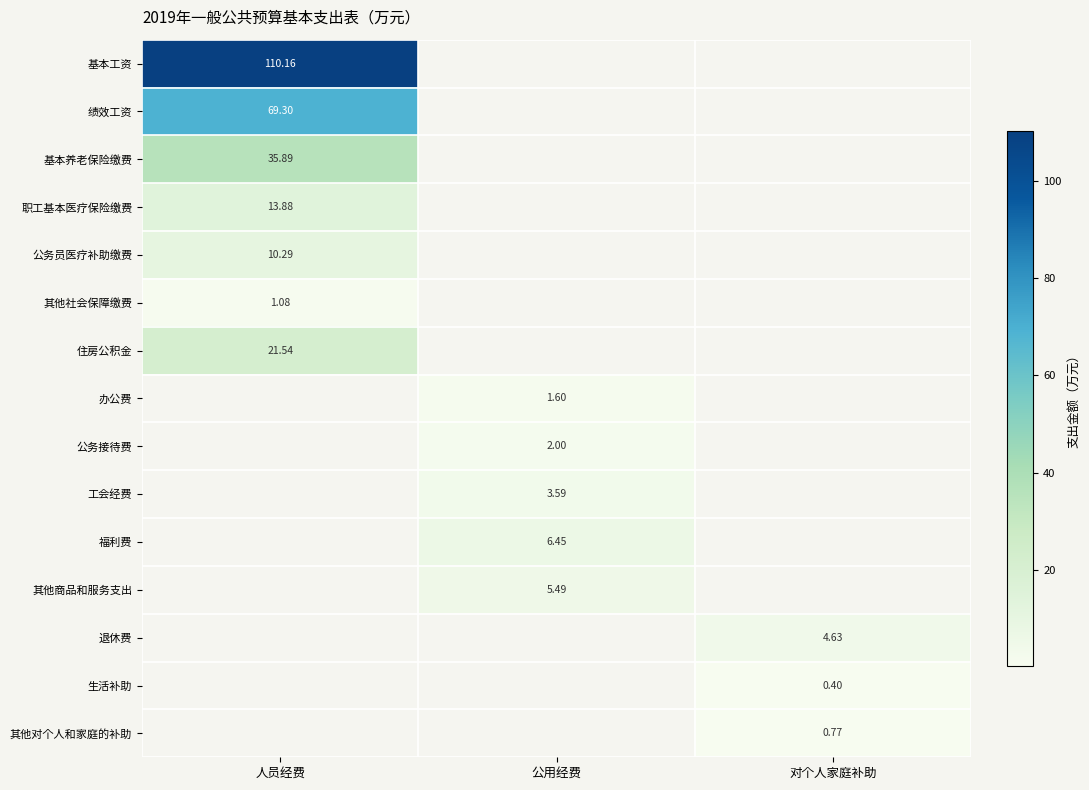

What value does the 公务接待费 series have at 公用经费?

2.0